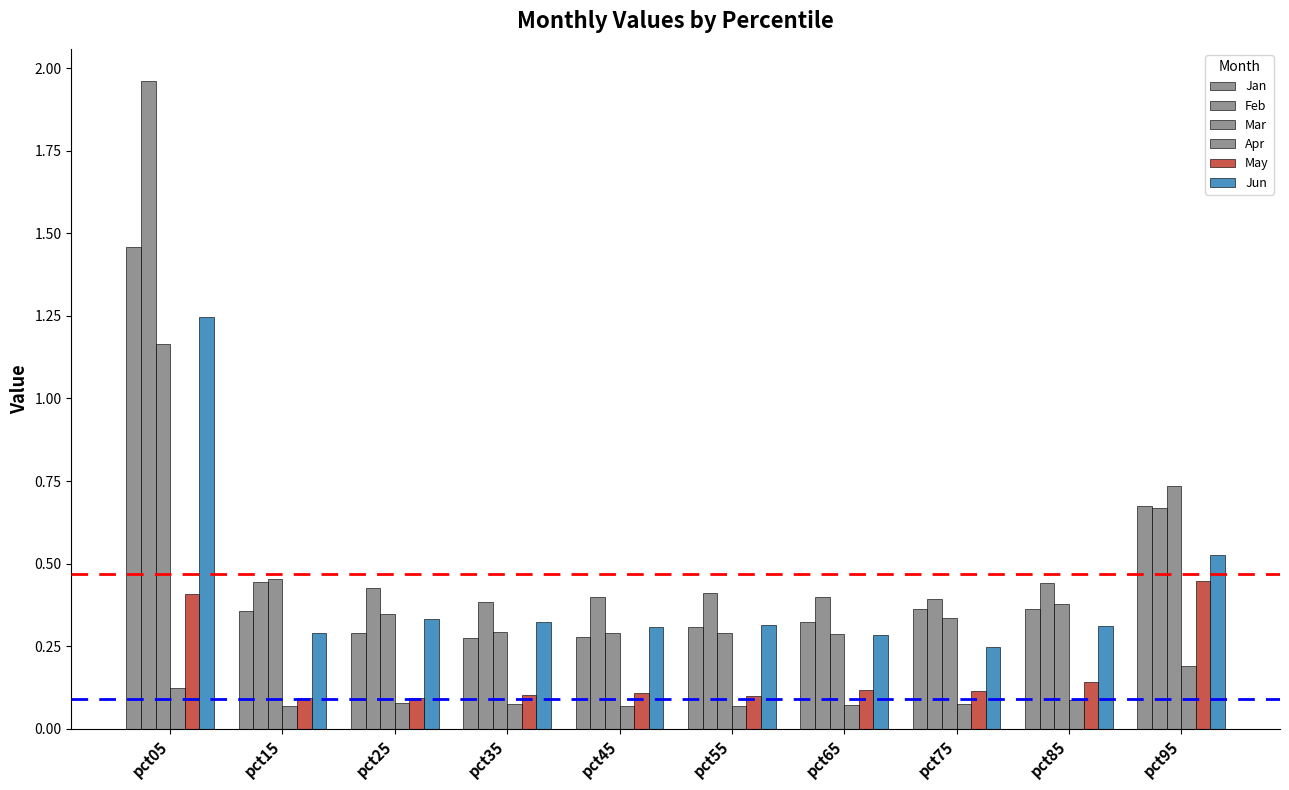

Does the chart contain stacked bars?

No